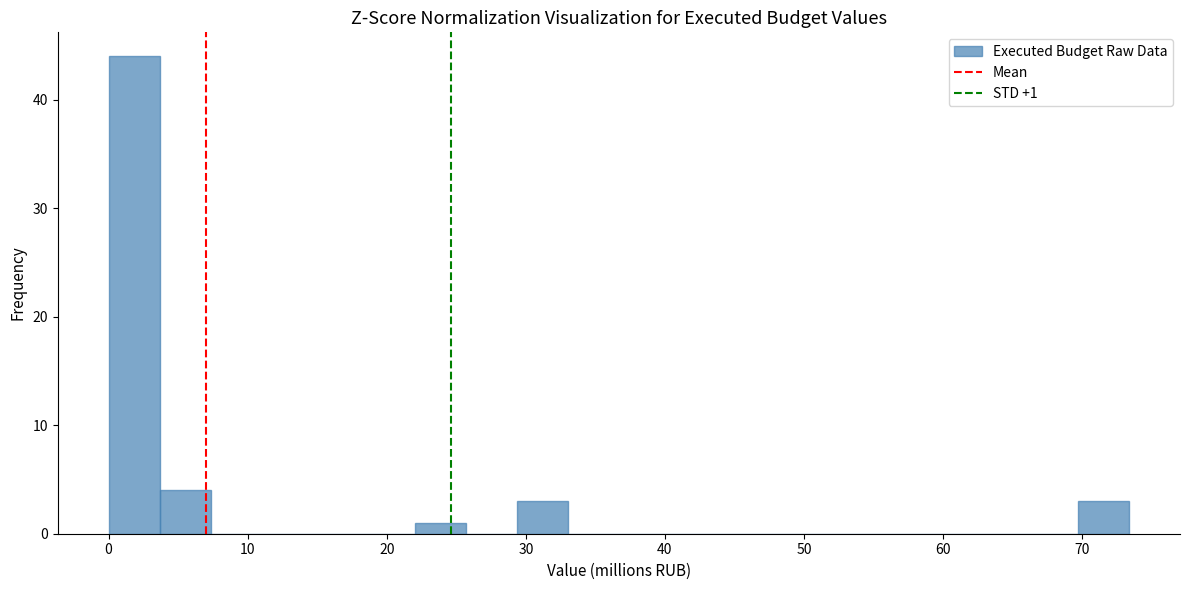

Read against the x-axis, roughly where is the centre of the tallest bar?

2